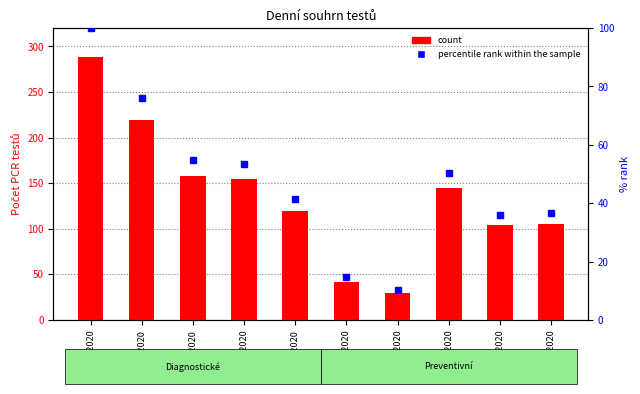

What are all the series names shown in the legend?

count, percentile rank within the sample